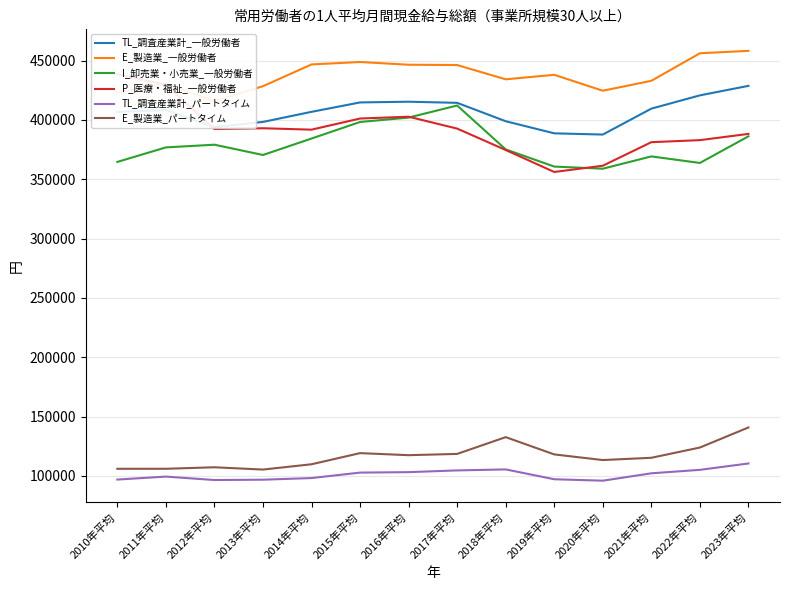

How many interior local valleys does the P_医療・福祉_一般労働者 series have?

3